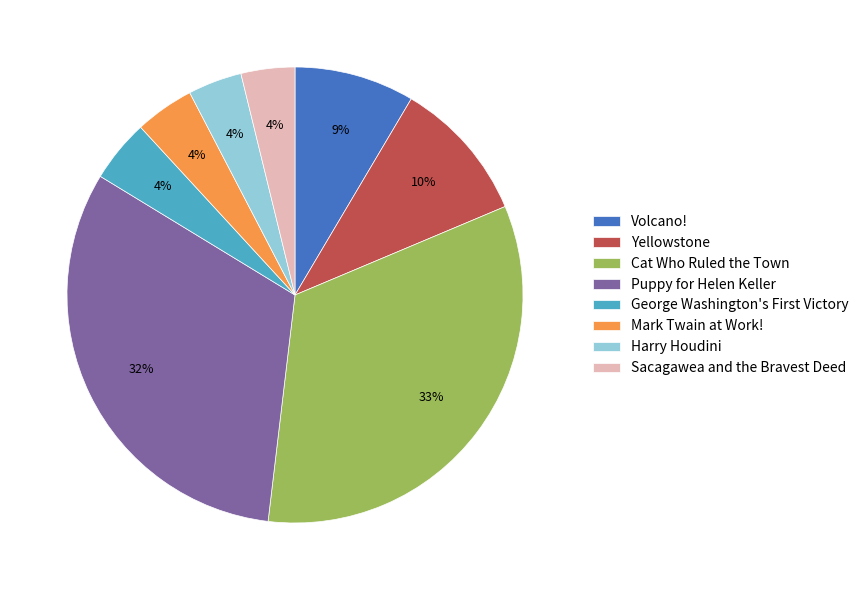

What is the ratio of the value at Volcano! to the value at Sacagawea and the Bravest Deed?

2.2